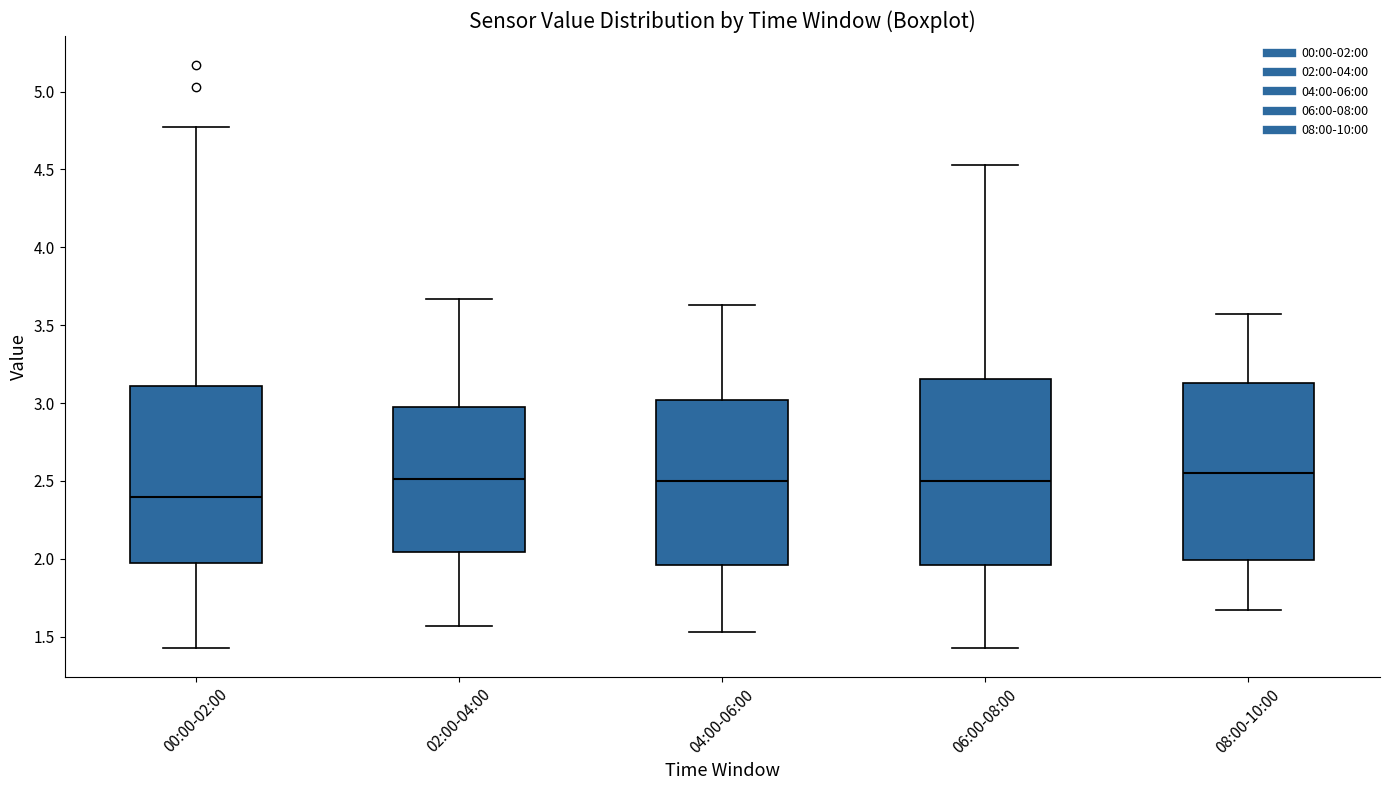

Comparing the boxes themselves (not the whiskers), which one is the tallest?

06:00-08:00